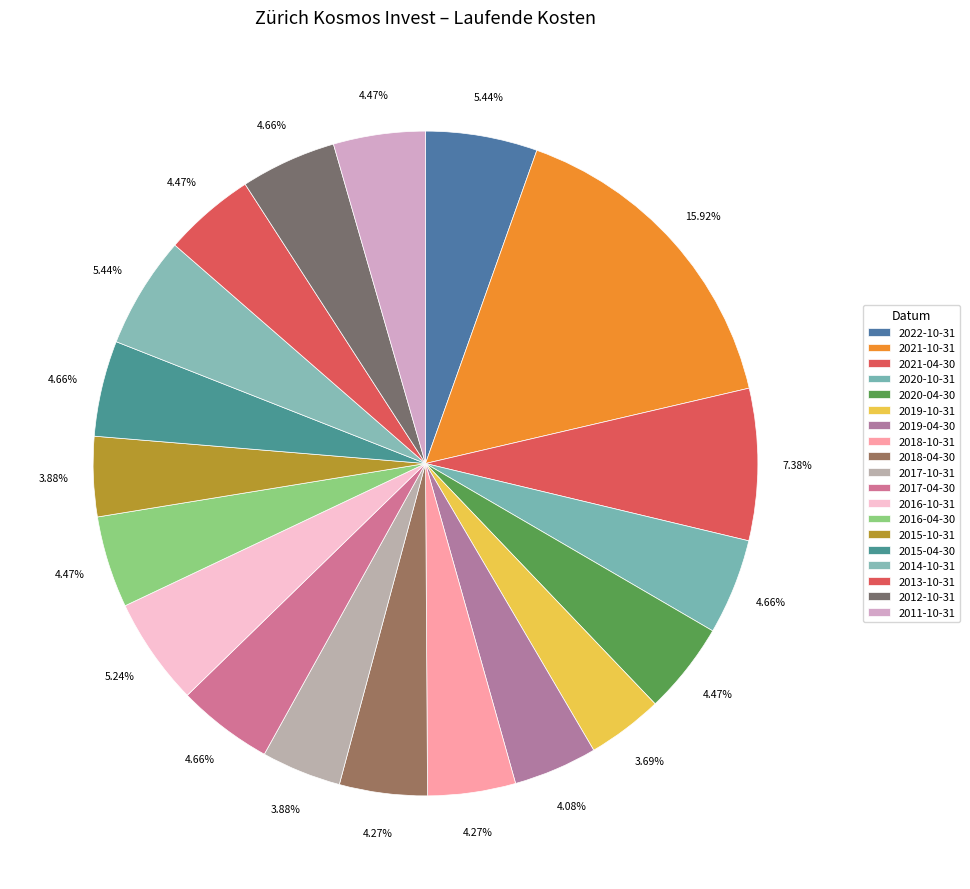

Which slice is the smallest?

2019-10-31